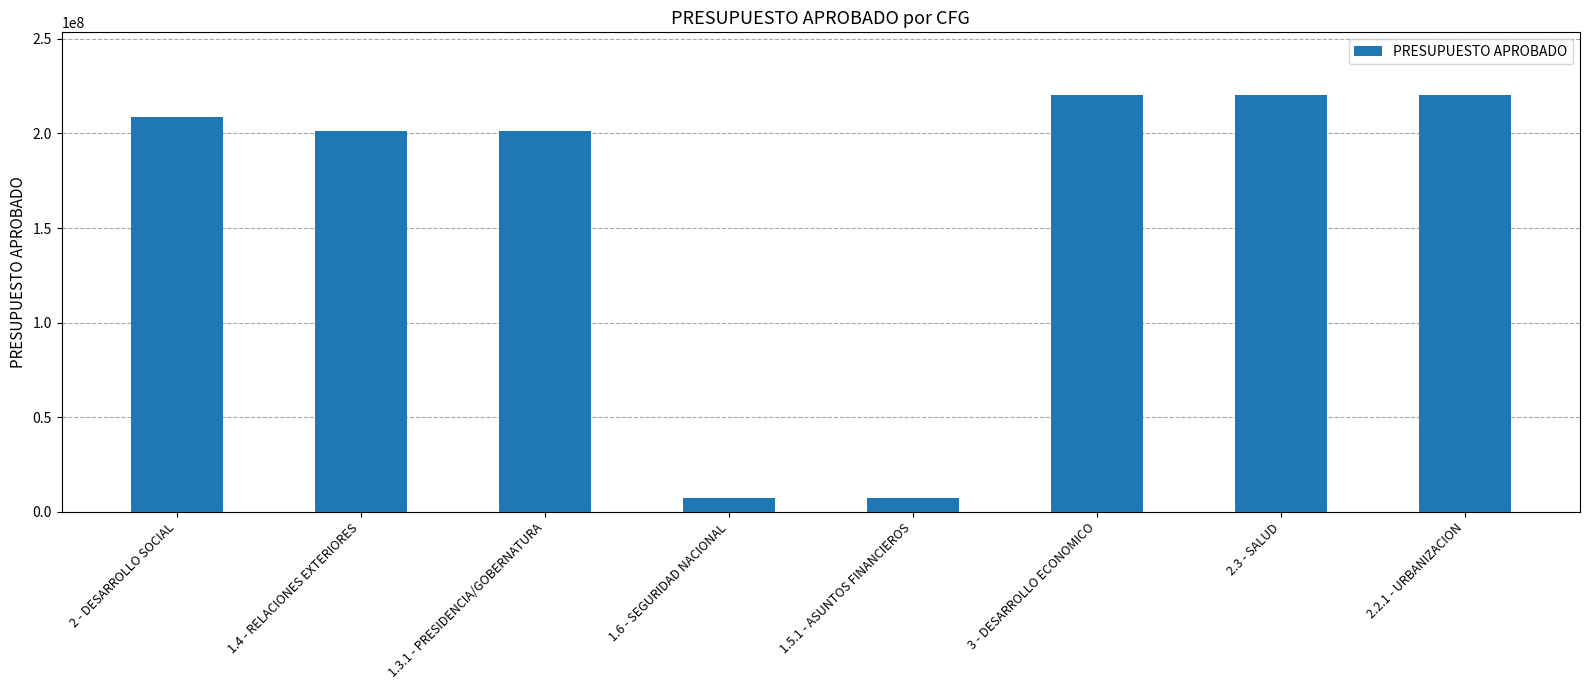

How many data points are less than 208542196?

4